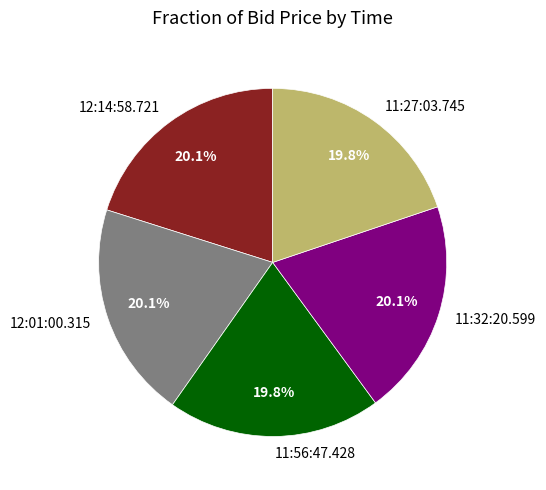

How much of the chart is everything except 11:56:47.428?

80.2%